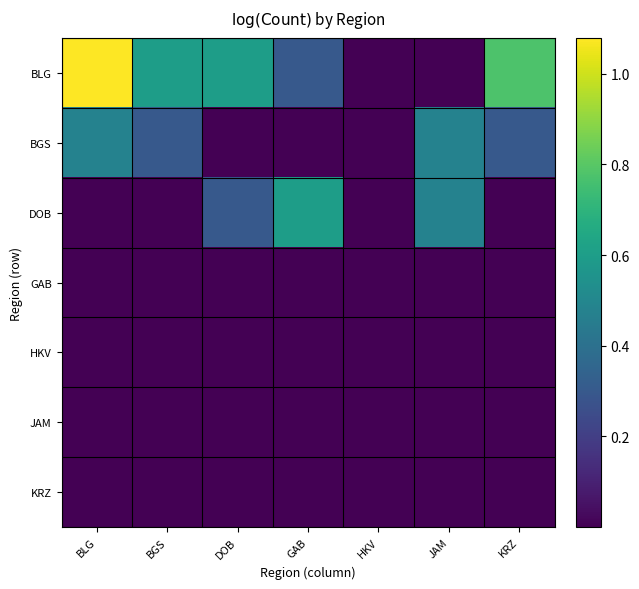

How many categories are shown in the chart?

7